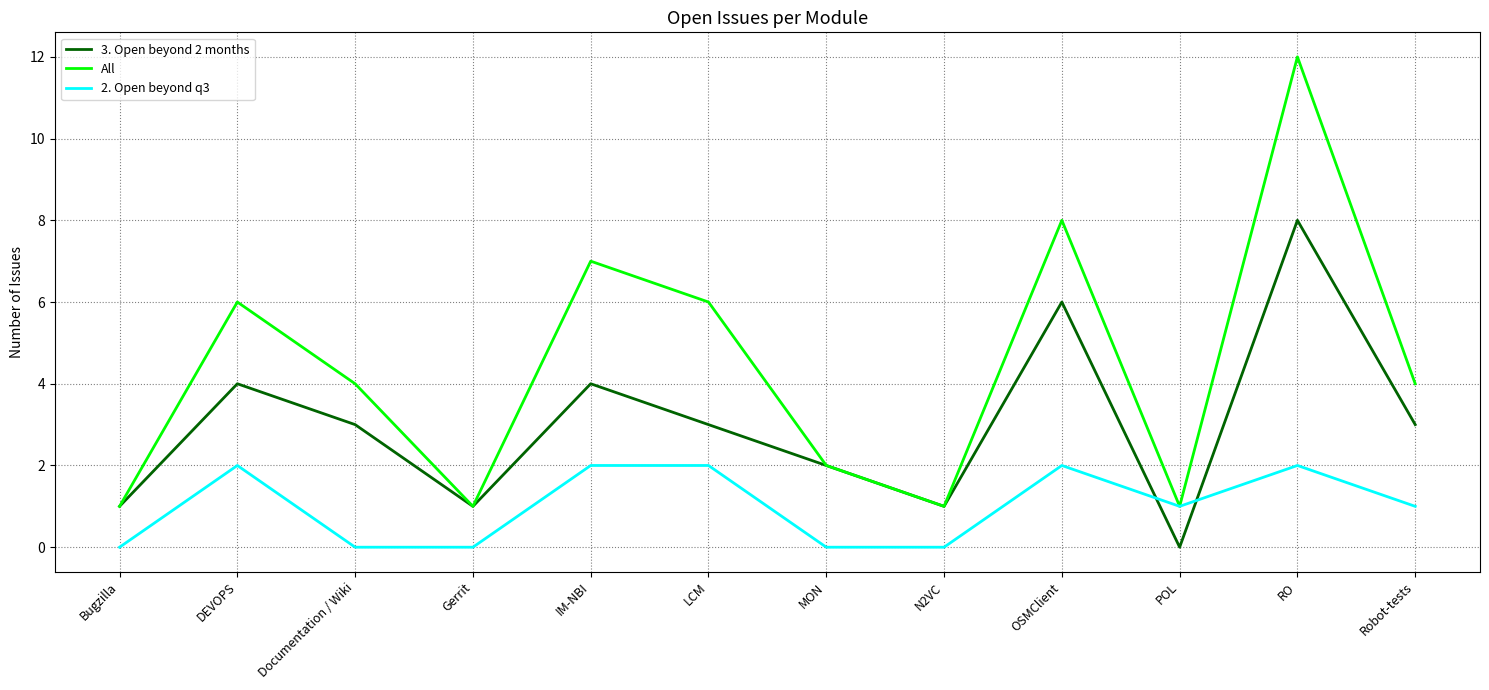

What is the average value of the 3. Open beyond 2 months series?

3